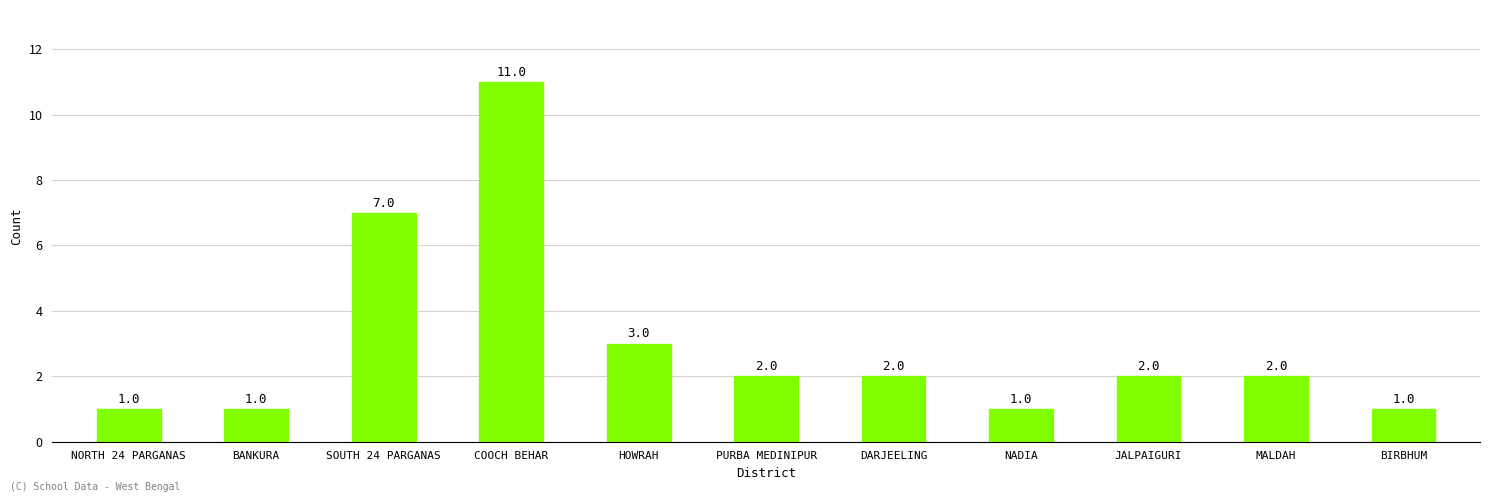

Approximately how many times larger is the value at MALDAH compared to HOWRAH?

0.7